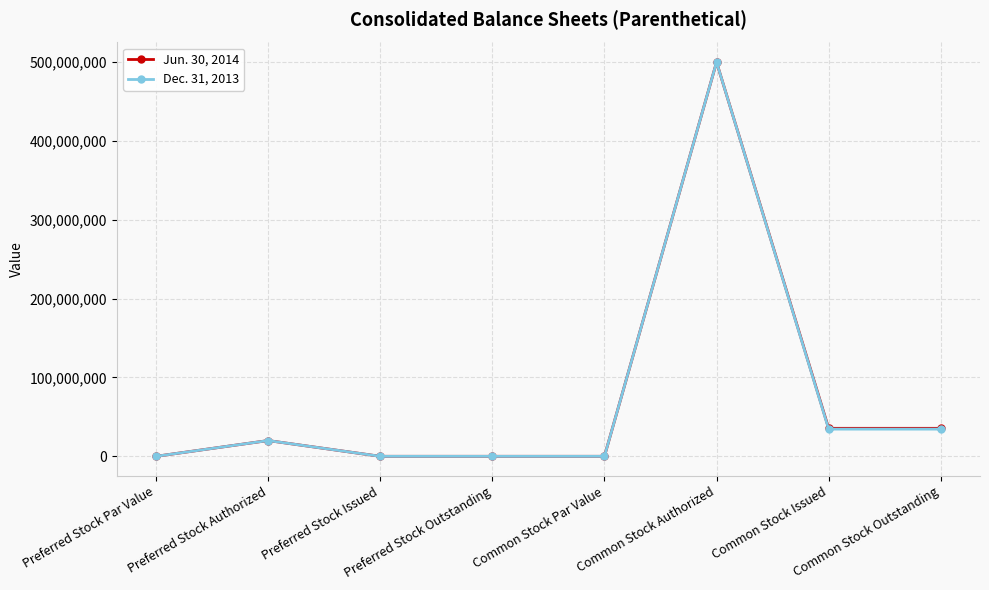

What is the greatest value displayed?

500000000